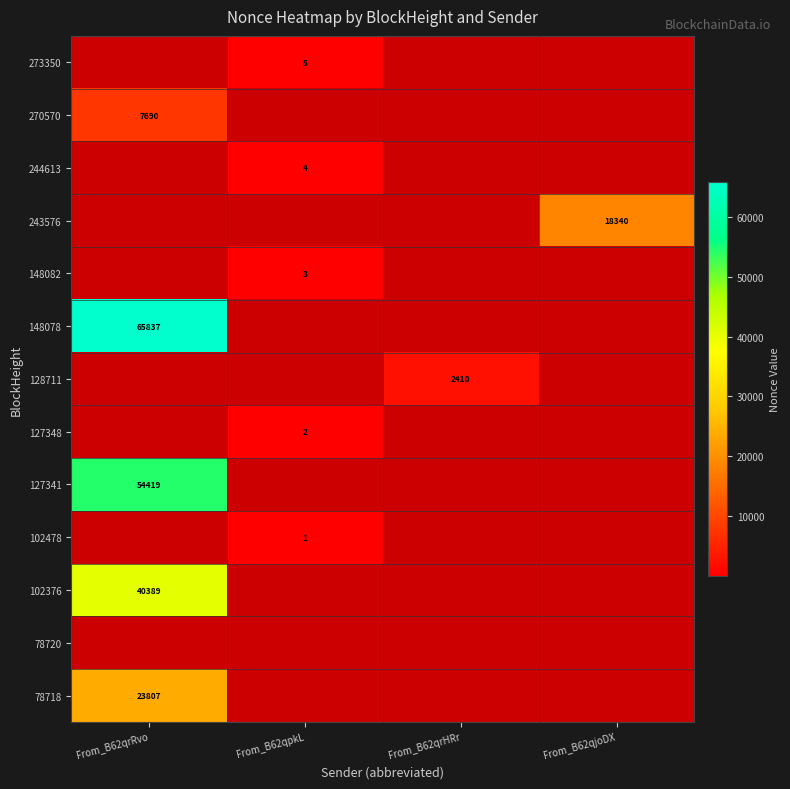

Which has a higher value, From_B62qpkL or From_B62qrHRr?

From_B62qrHRr